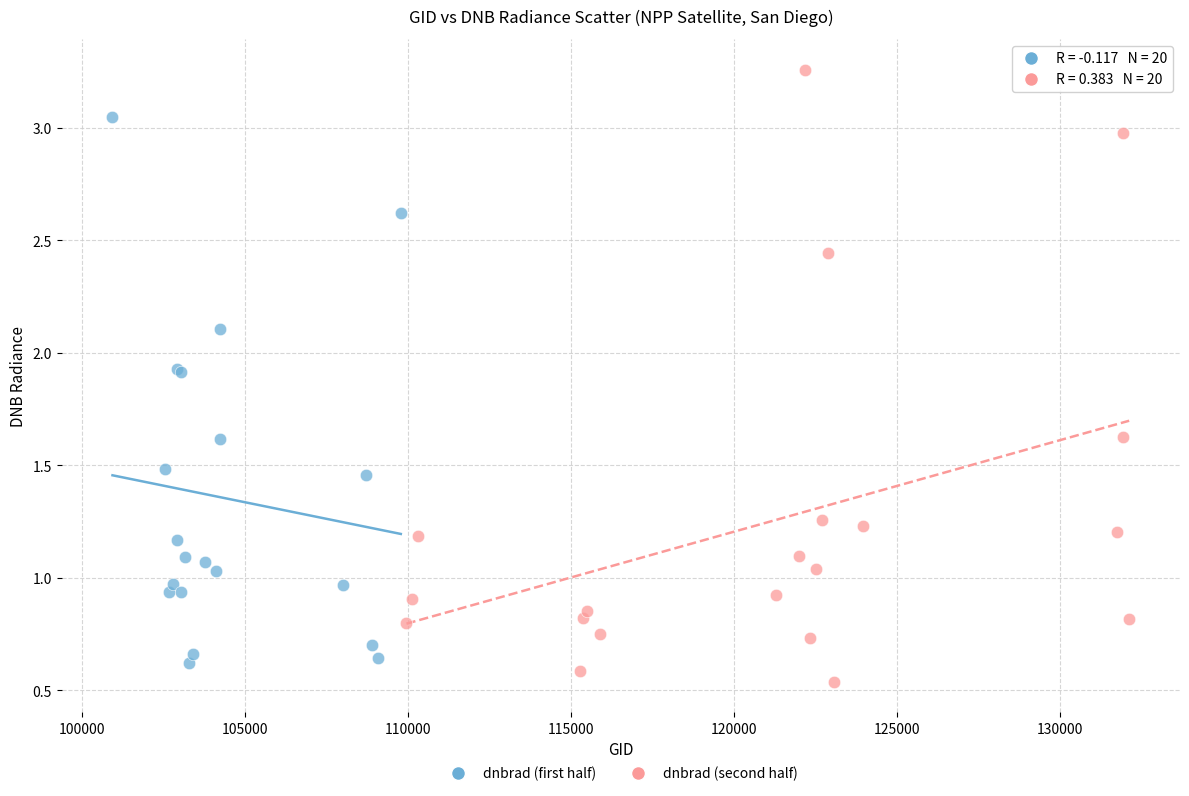

What are all the series names shown in the legend?

dnbrad (first half), dnbrad (second half)